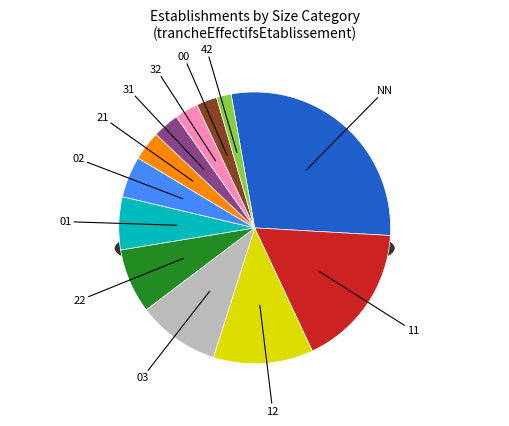

Count the number of slices in the pie.

12